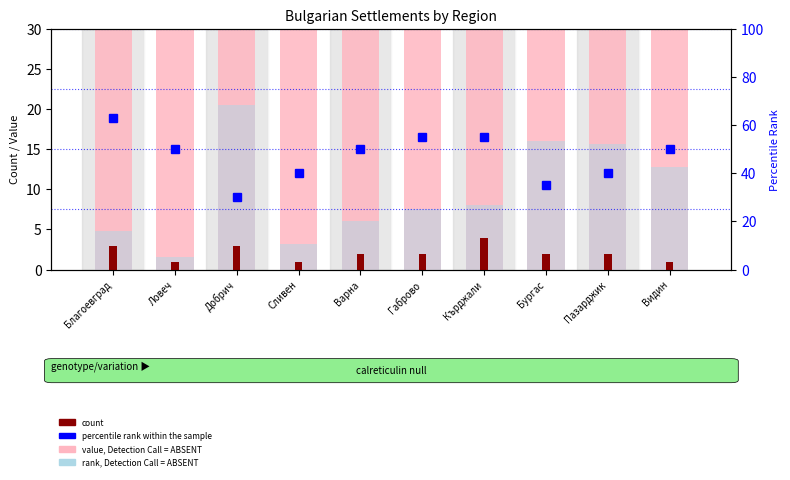

List the labels in order of rank, Detection Call = ABSENT value, smallest first.

Ловеч, Сливен, Благоевград, Варна, Габрово, Кърджали, Видин, Пазарджик, Бургас, Добрич